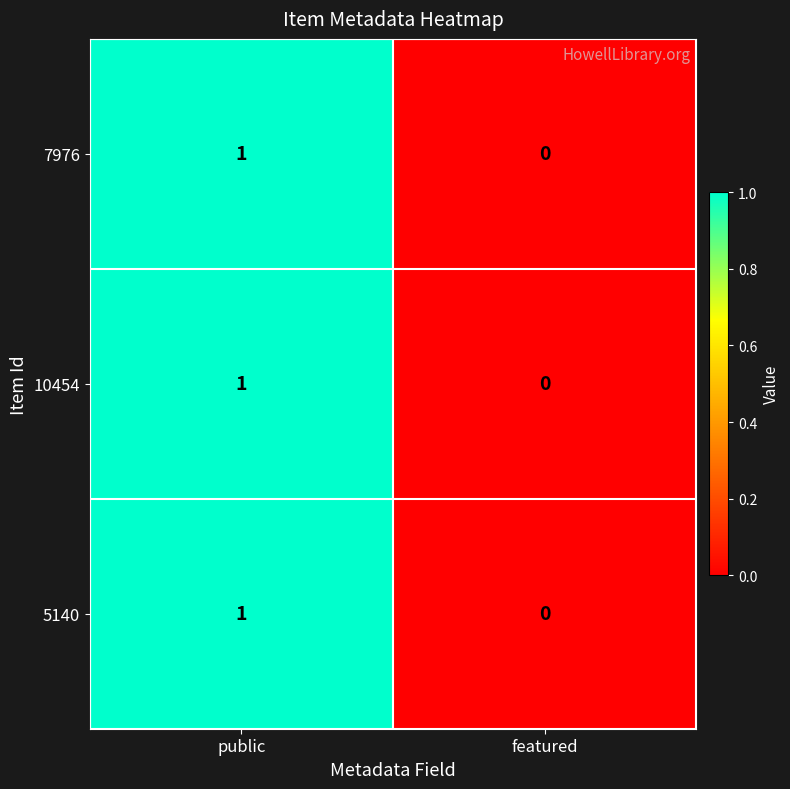

Where is 10454 nearest to the value 0?

featured